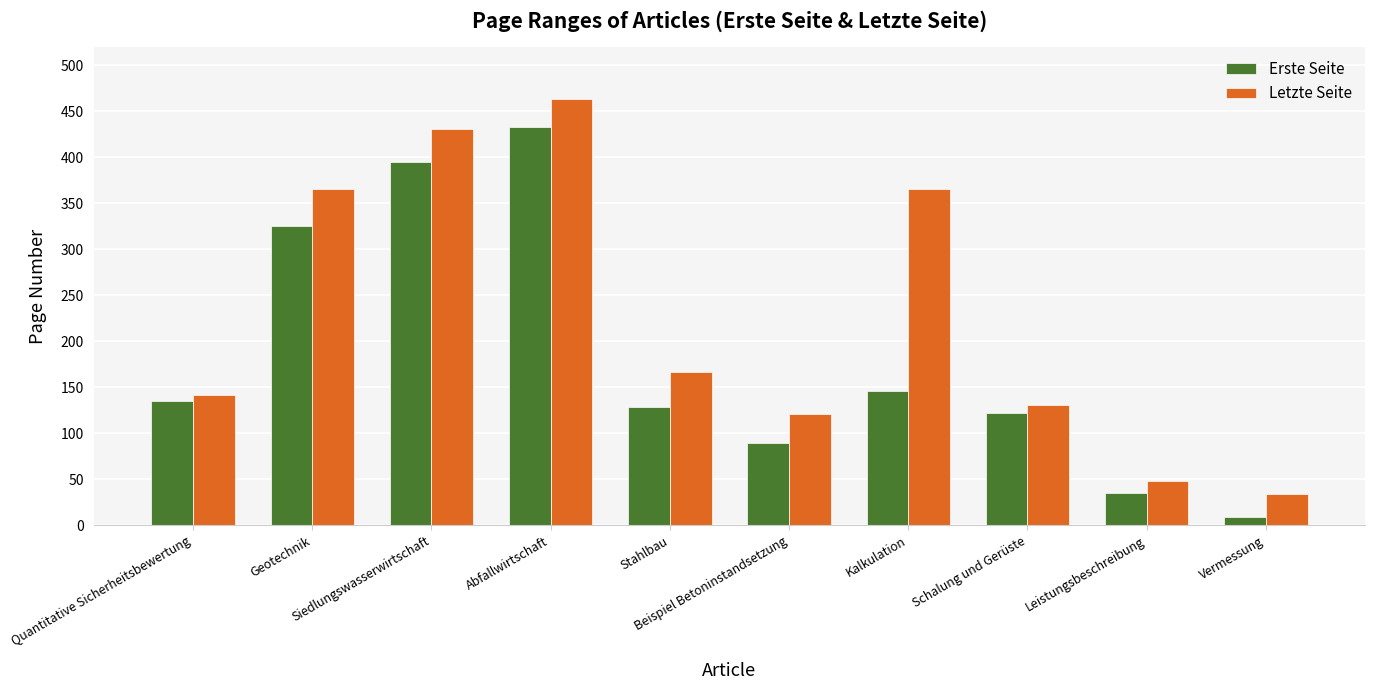

What is the sum of all Letzte Seite values?

2266